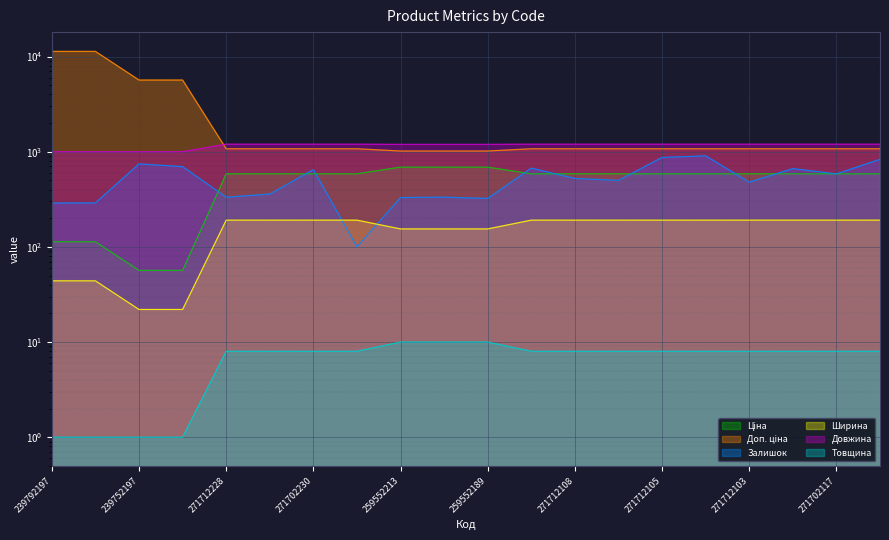

True or false: Товщина and Залишок intersect in this chart.

False